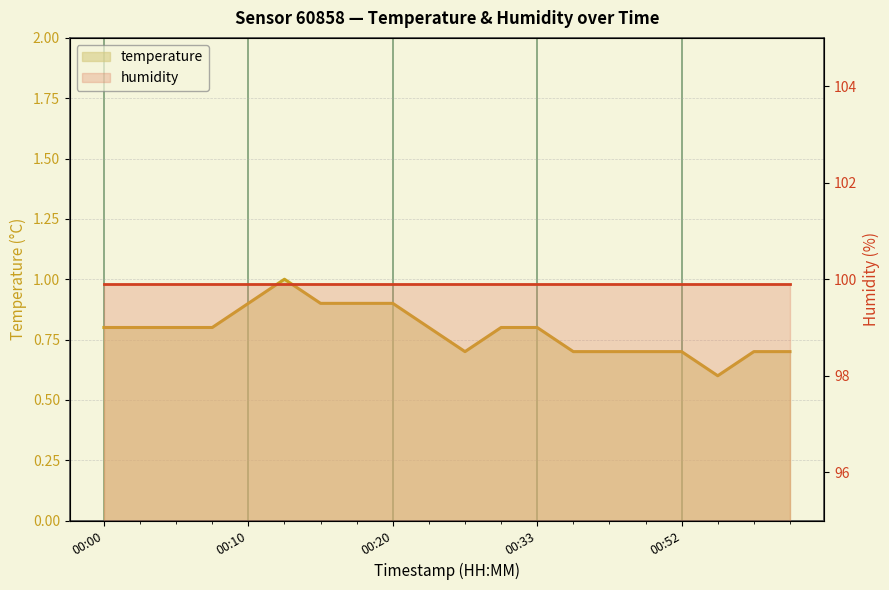

What is the greatest value displayed?

1.0